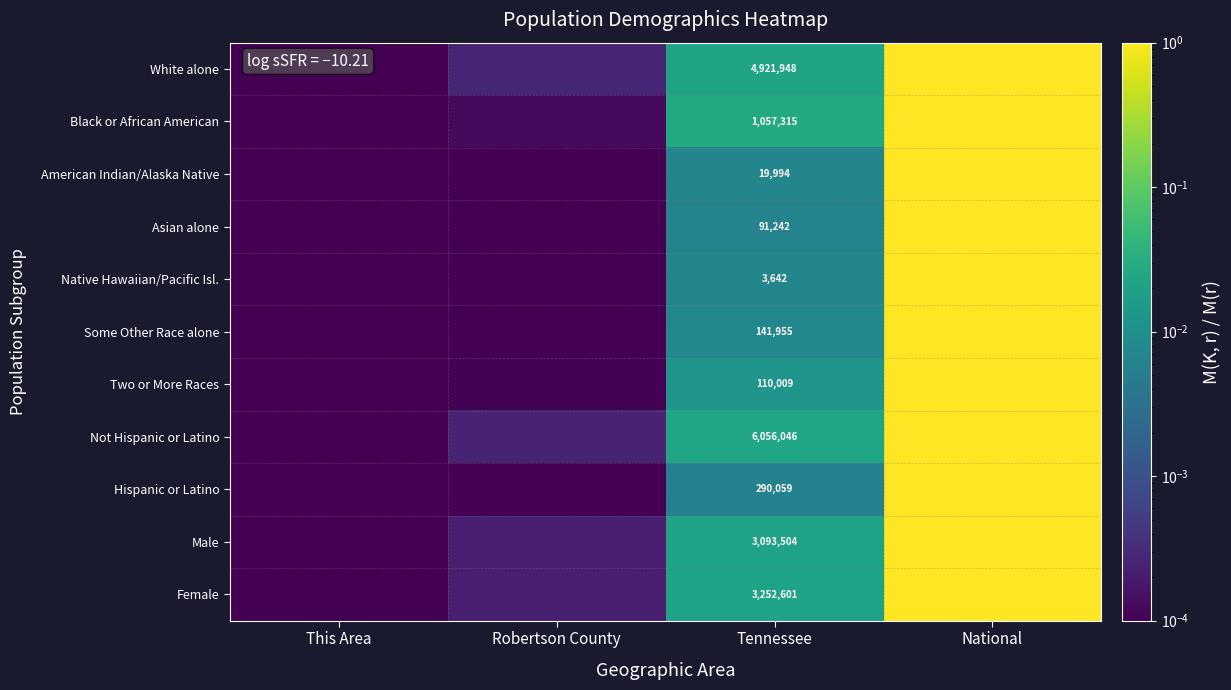

How many categories are shown in the chart?

4